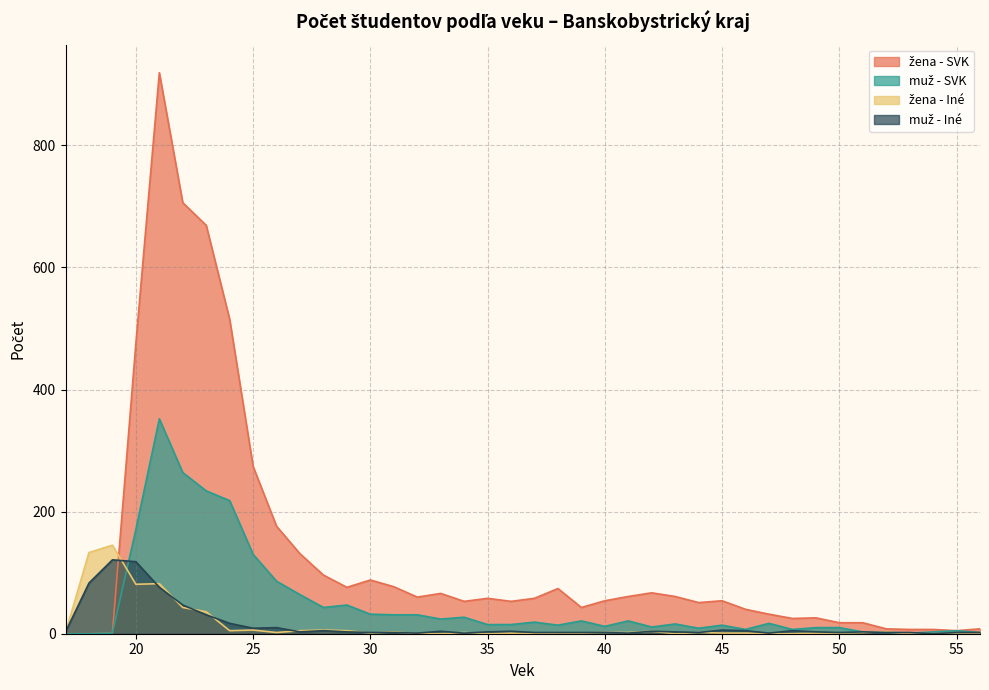

What is the difference between the maximum and minimum values in the muž - Iné series?

121